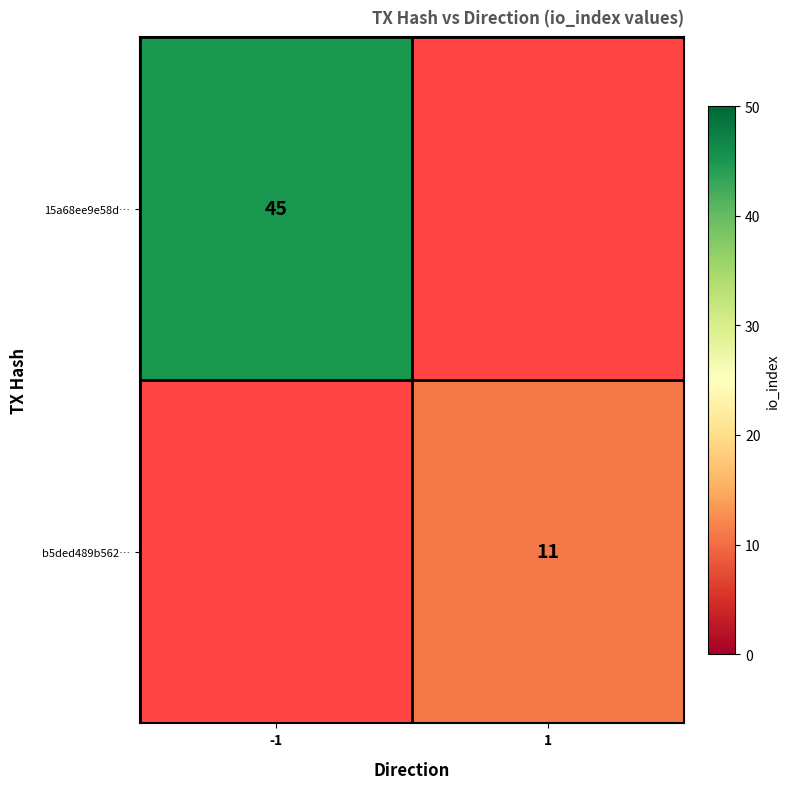

True or false: b5ded489b562… has a value of 18 at 1.

False